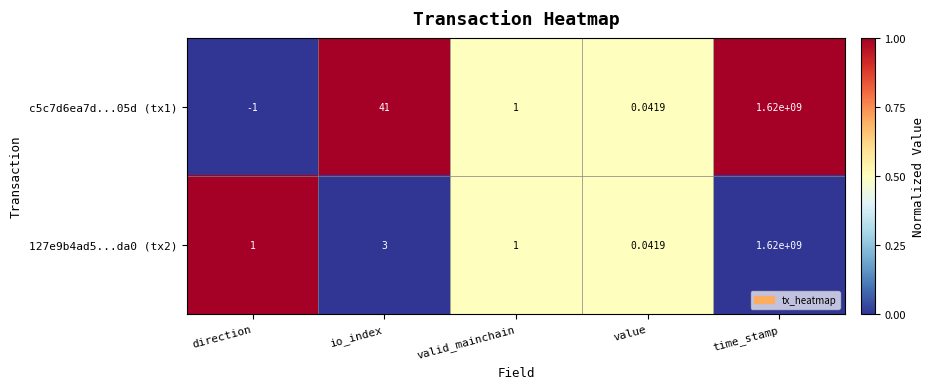

Where is c5c7d6ea7d...05d (tx1) nearest to the value 809999999?

io_index